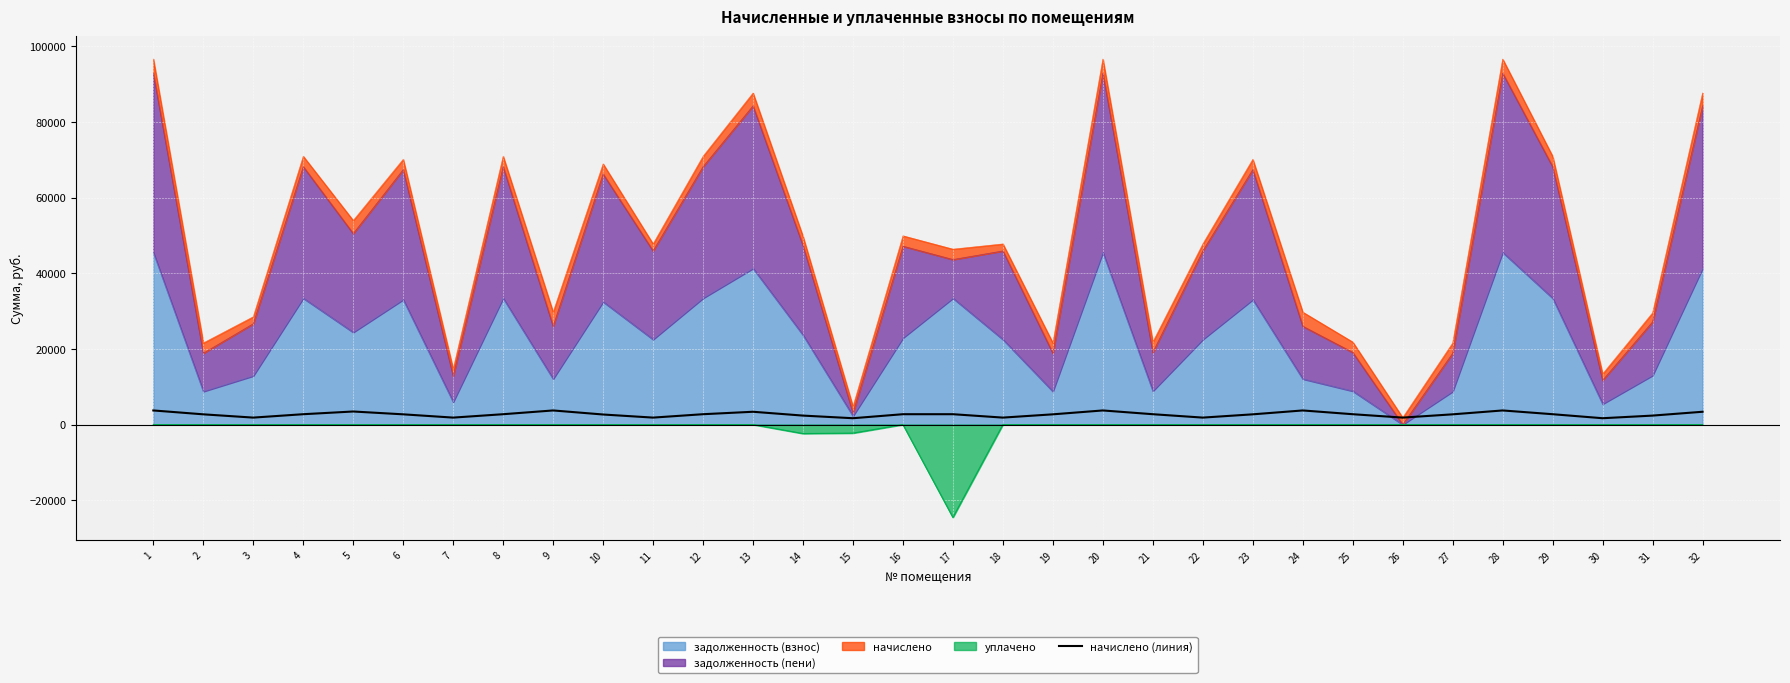

Read the value at 22.

1848.6